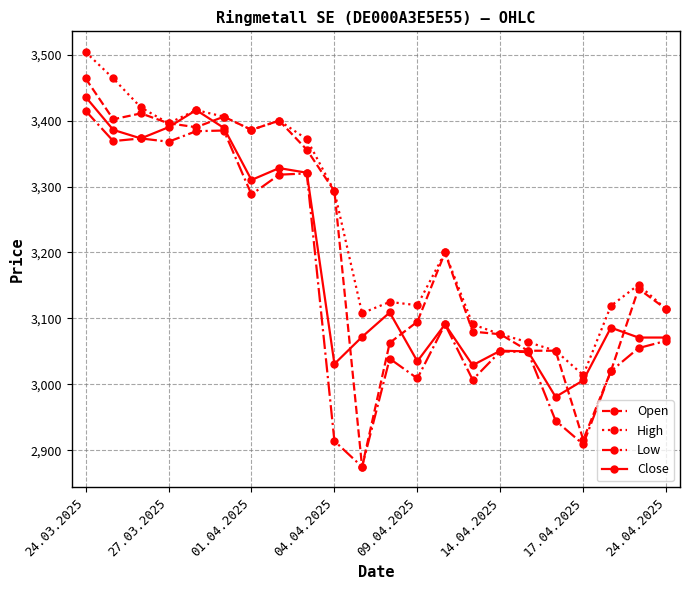

What is the value of the Low point at the 6th from the left?

3385